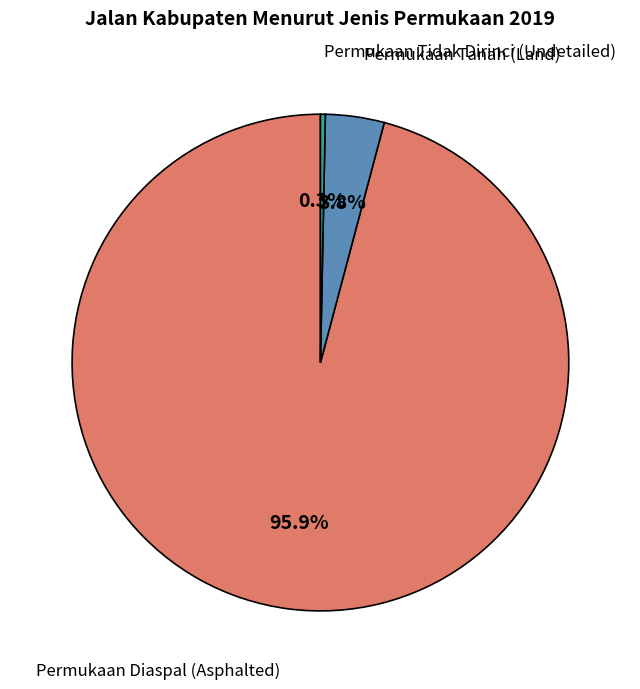

Is there any slice that represents more than half of the pie?

Yes